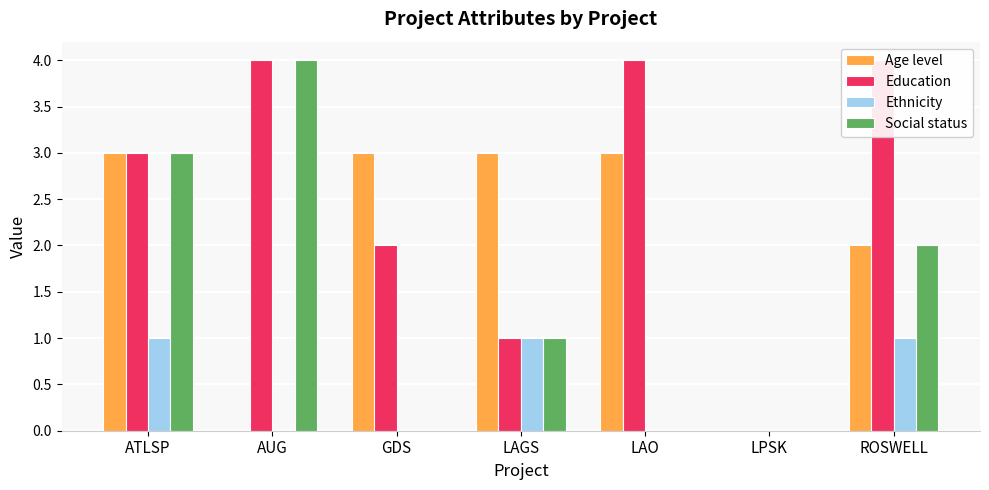

Between GDS and LPSK, which series saw the biggest shift?

Age level